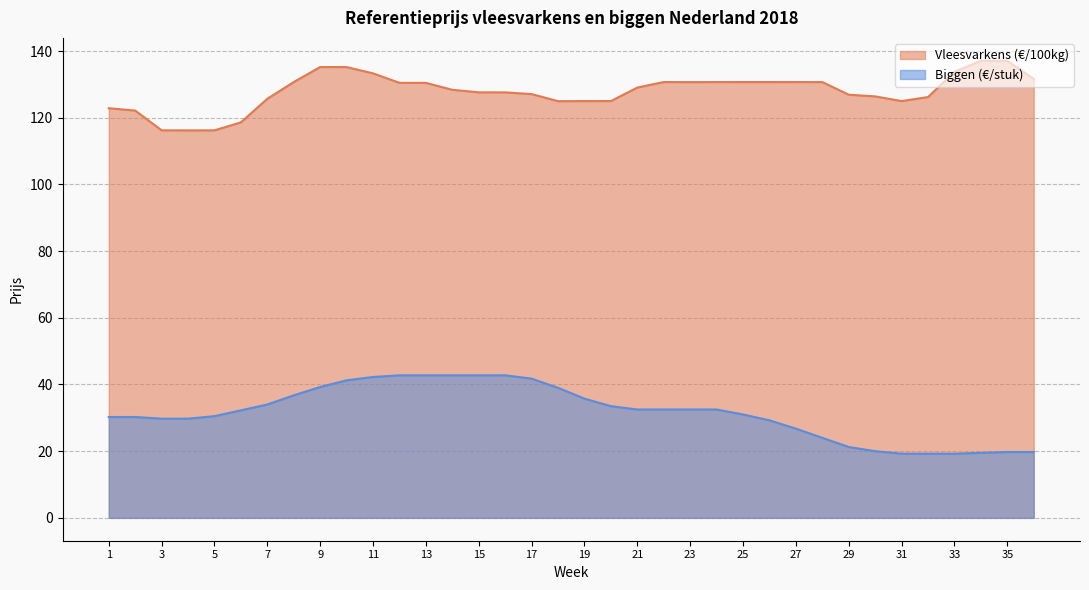

What is the value of the Vleesvarkens (€/100kg) point at the 16th from the left?

127.6